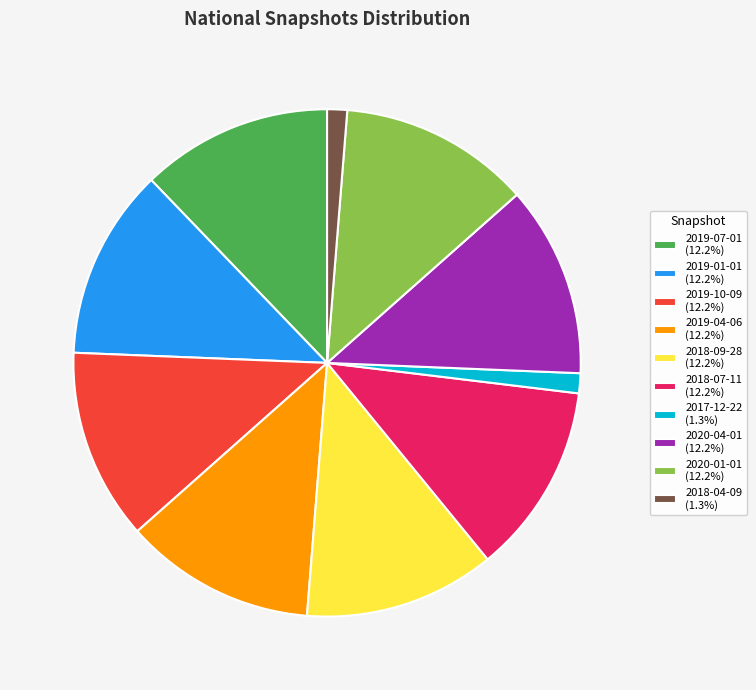

Combined, do 2019-10-09 and 2017-12-22 account for over 50%?

No